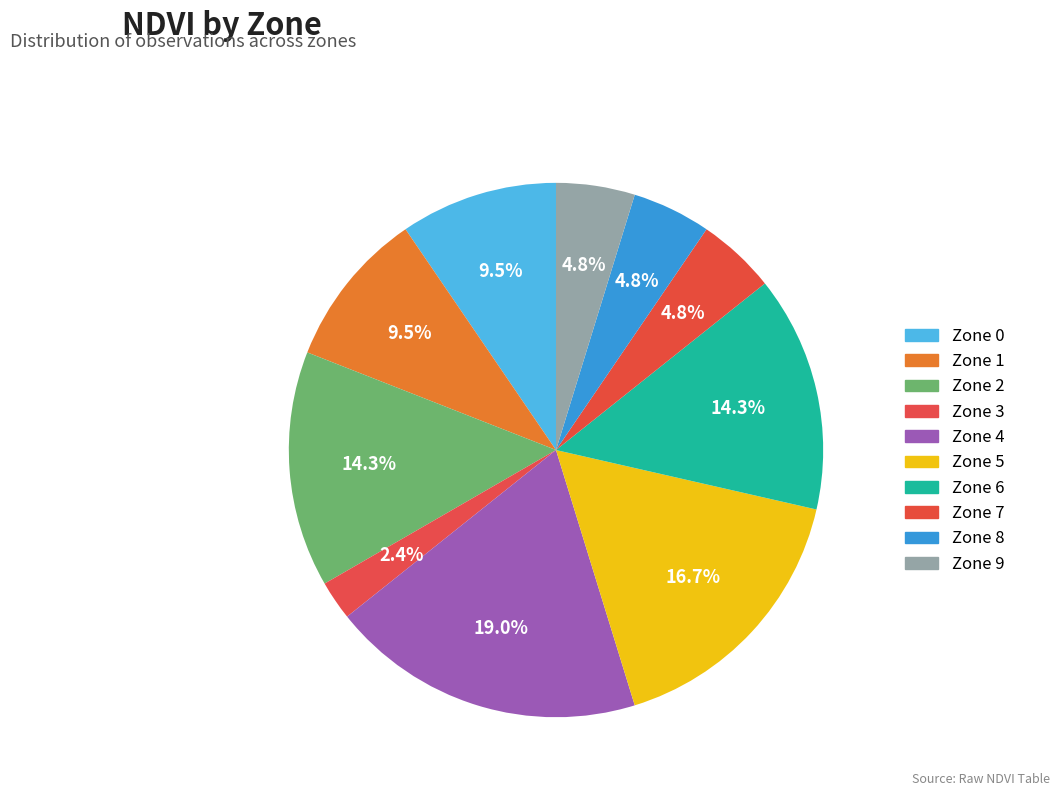

Do Zone 6 and Zone 8 together represent more than half of the pie?

No